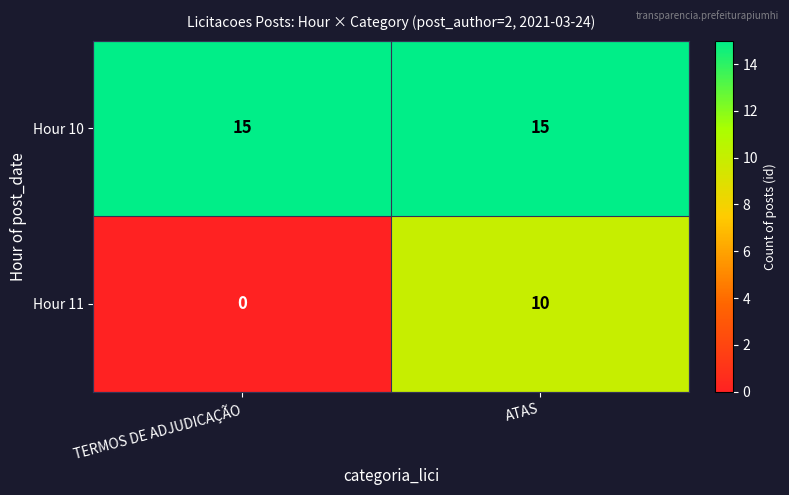

What is the total value across all series at TERMOS DE ADJUDICAÇÃO?

15